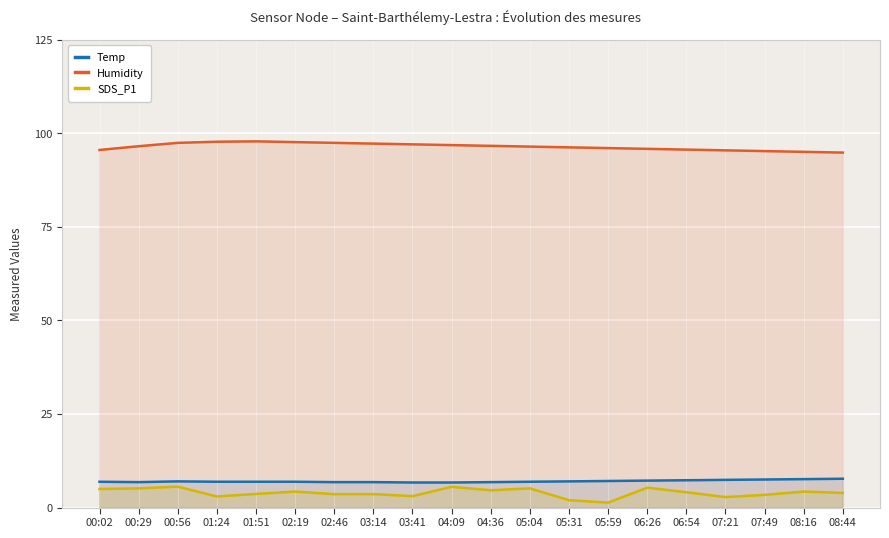

At which category is the sum across all series the highest?

00:56